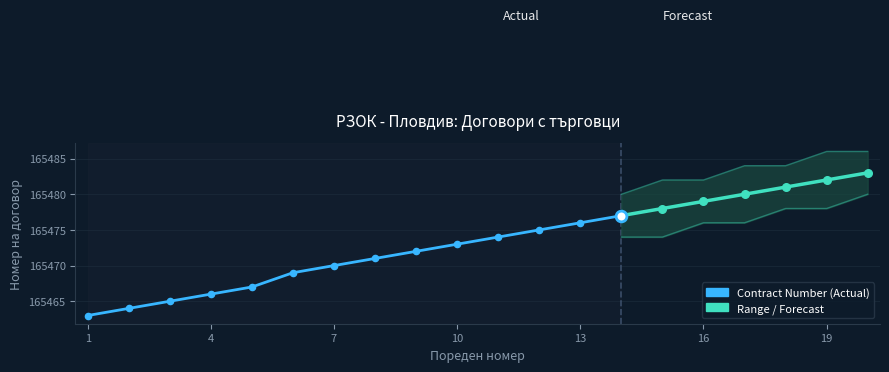

What is the ratio of the value at 13 to the value at 7?

1.0